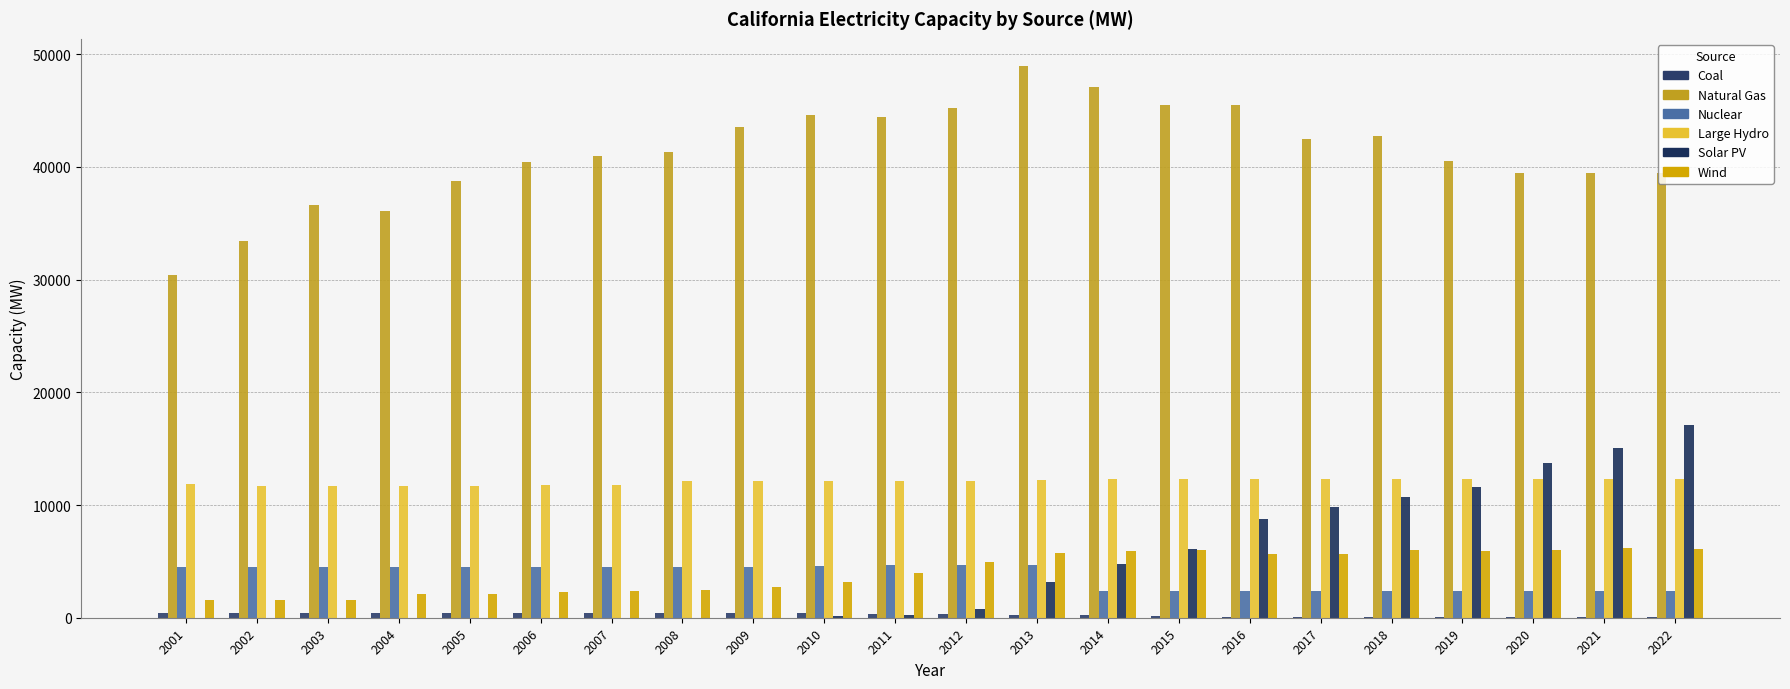

Does the chart contain stacked bars?

No